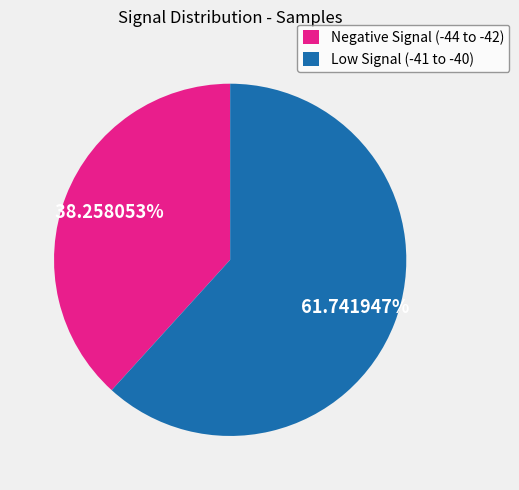

Which has a higher value, Low Signal (-41 to -40) or Negative Signal (-44 to -42)?

Low Signal (-41 to -40)